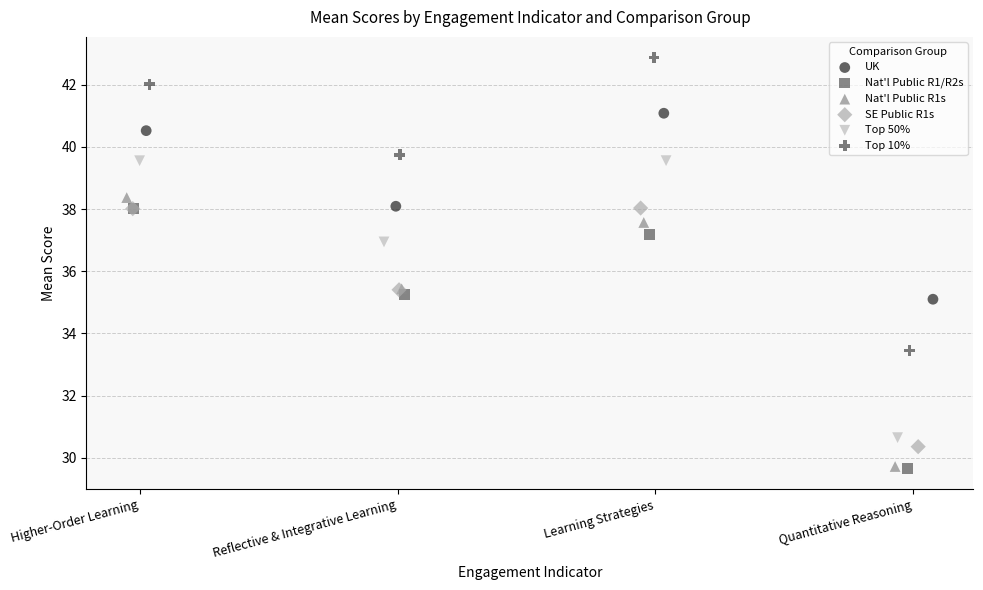

Which series contains the highest Y value?

Top 10%